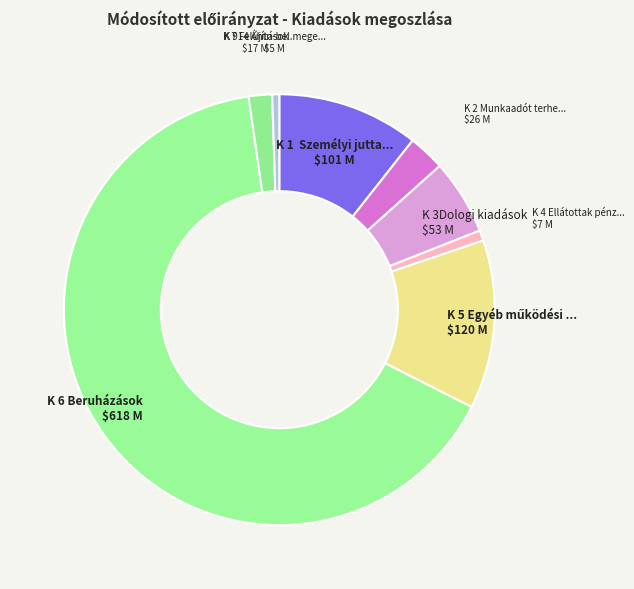

Combined, do K 7 Felújítások and K 1 Személyi jutta... account for over 50%?

No